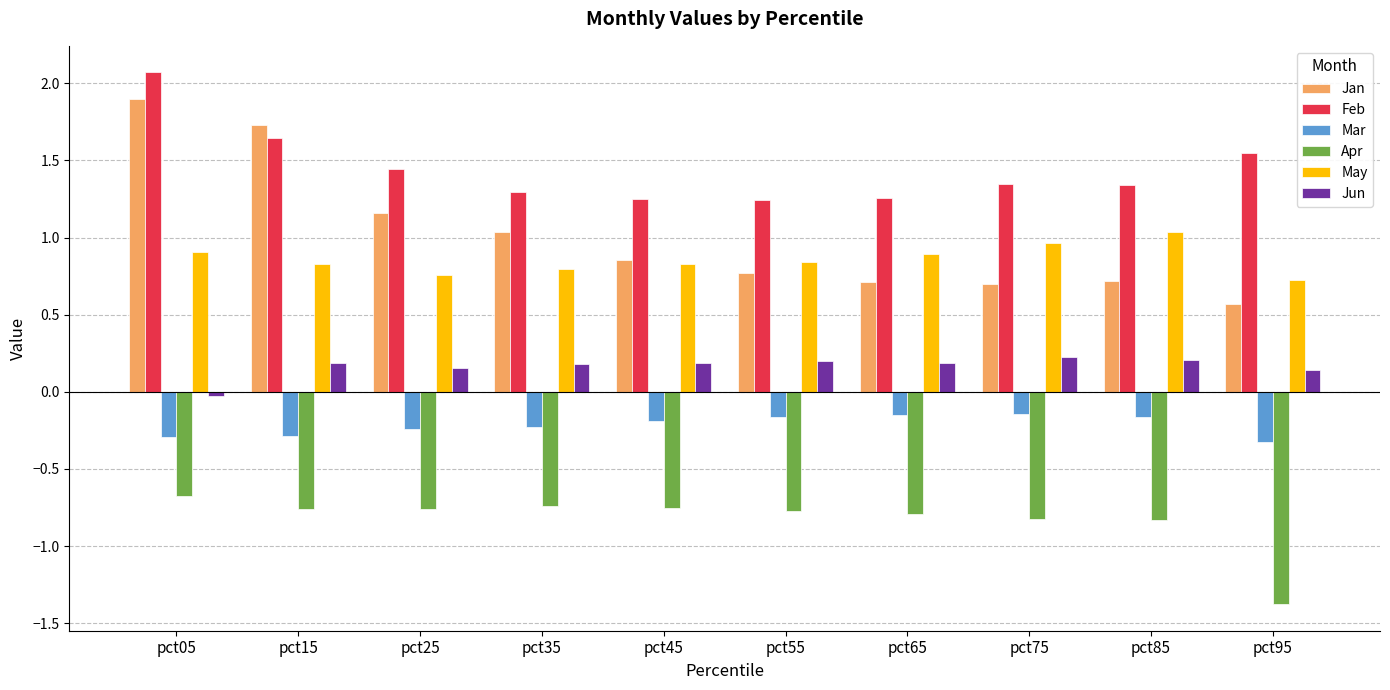

Does the chart contain any negative values?

Yes